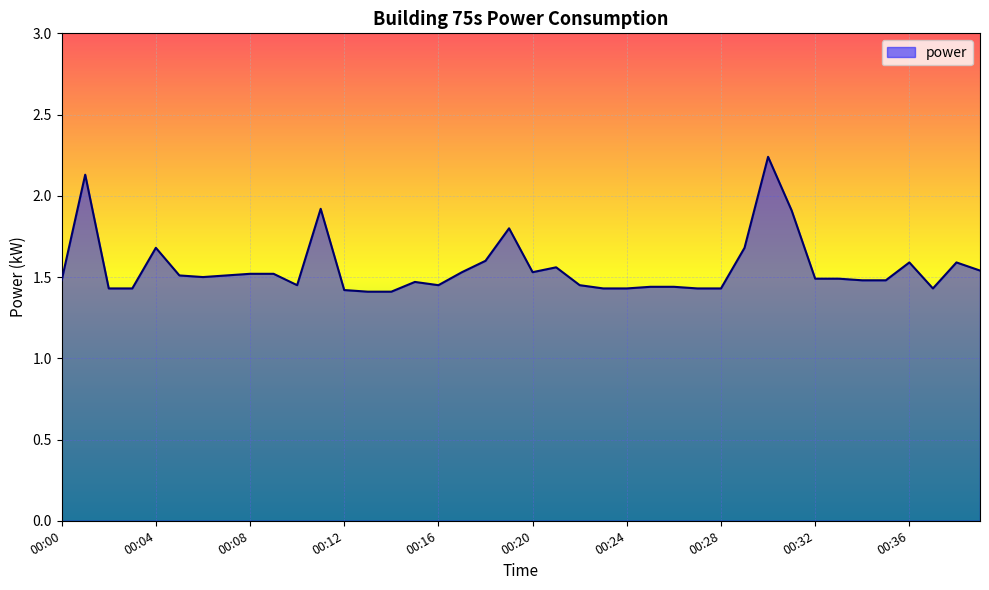

What is the difference between the maximum and minimum values?

0.8